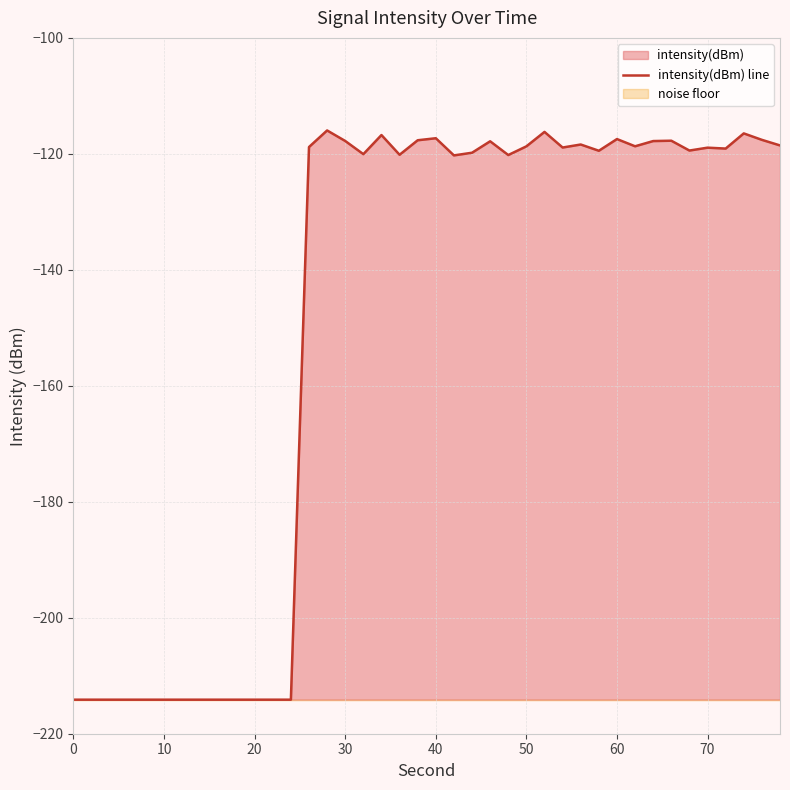

Is it true that intensity(dBm) line equals -169.9 at 50?

False